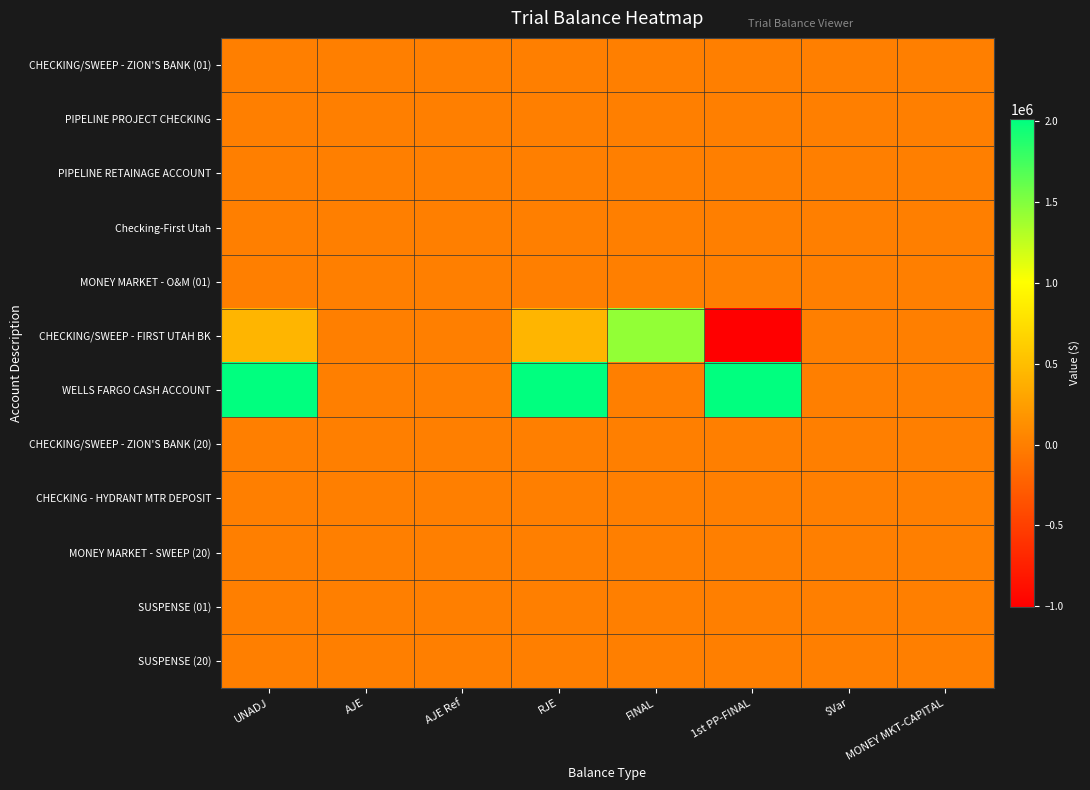

What is the smallest value displayed?

-1005099